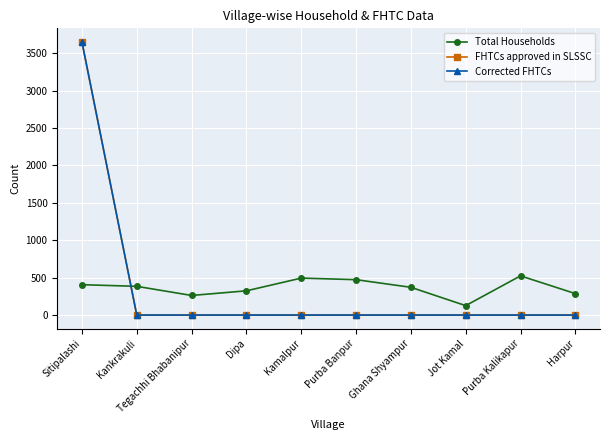

Between which two adjacent categories do Total Households and Corrected FHTCs first intersect?

Sitipalashi and Kankrakuli